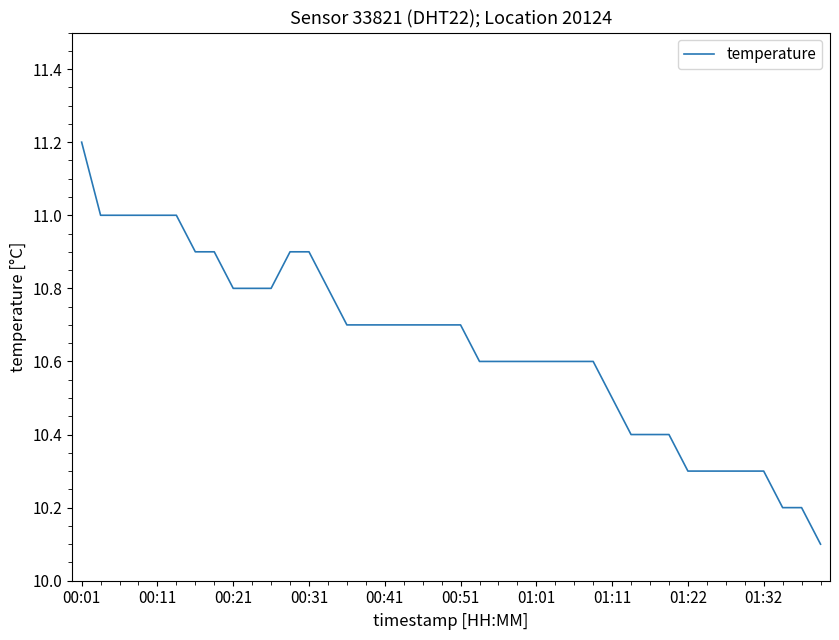

What is the difference between the maximum and minimum values?

1.1